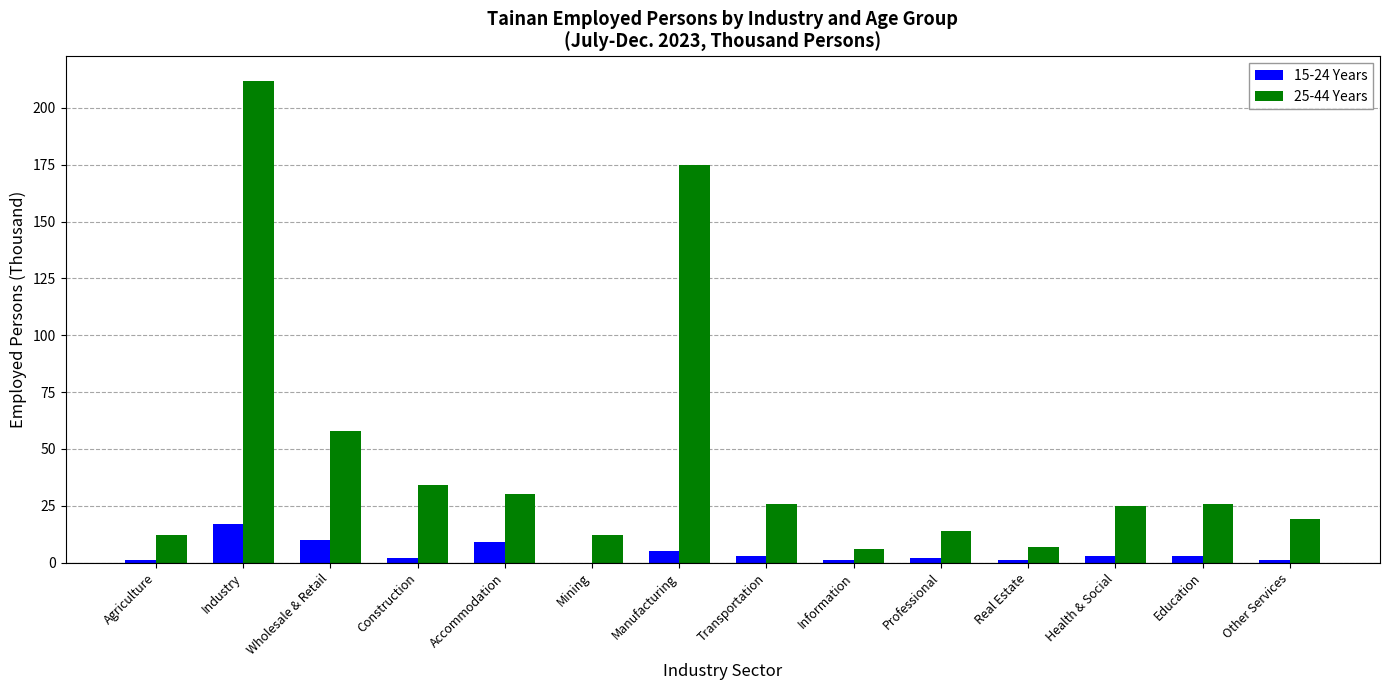

Is it true that 15-24 Years equals 17 at Industry?

True